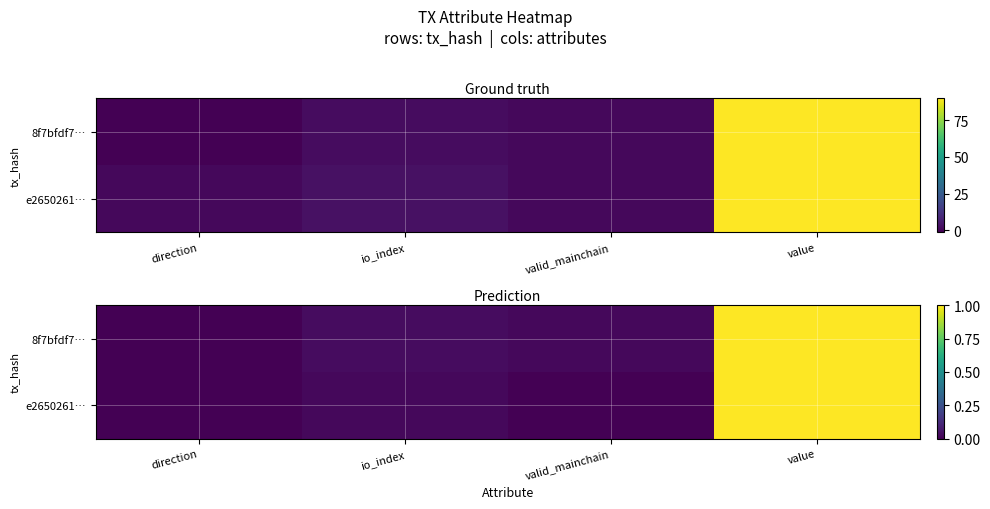

The e2650261… series shows 0.4 at valid_mainchain. True or false?

False